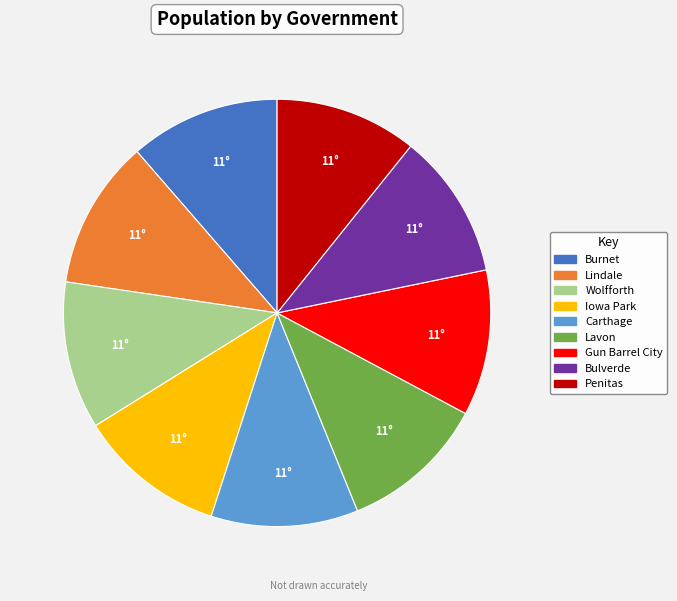

Is there any slice that represents more than half of the pie?

No